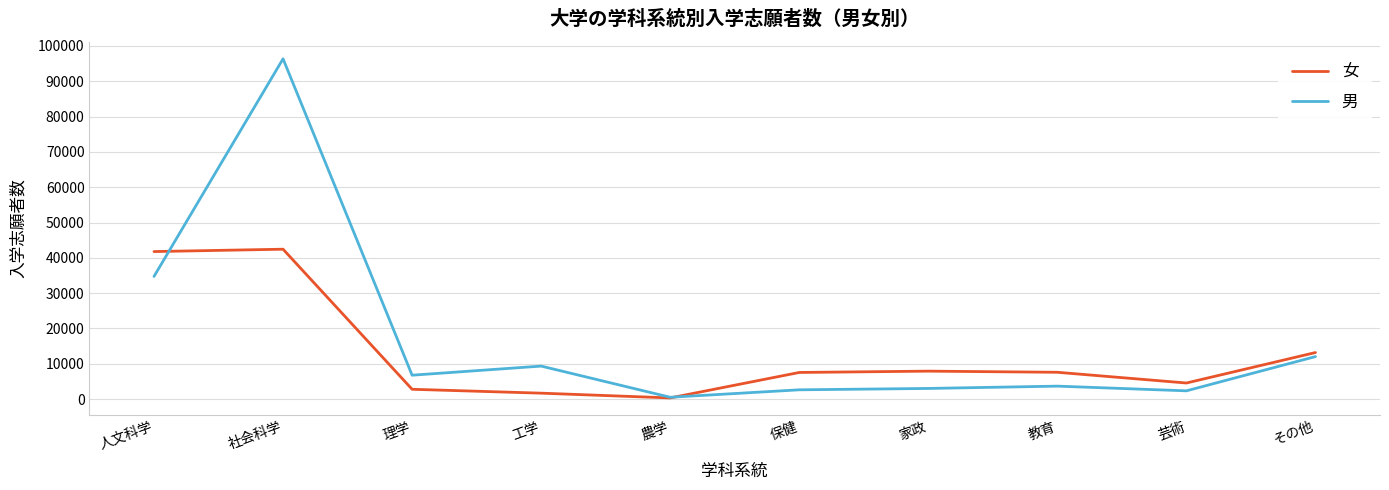

The value of 男 at 社会科学 is 167572. True or false?

False